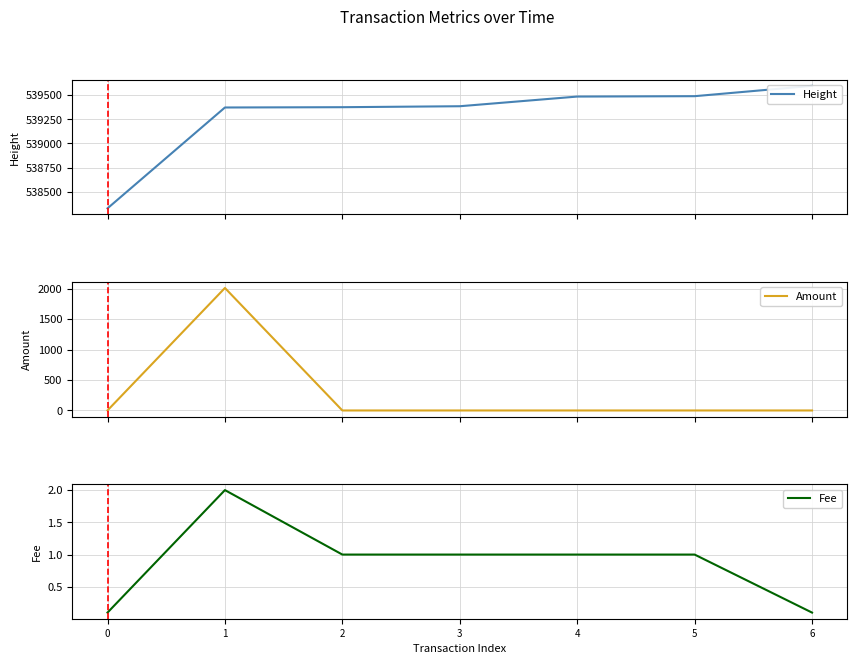

How many times do Amount and Fee cross each other?

1